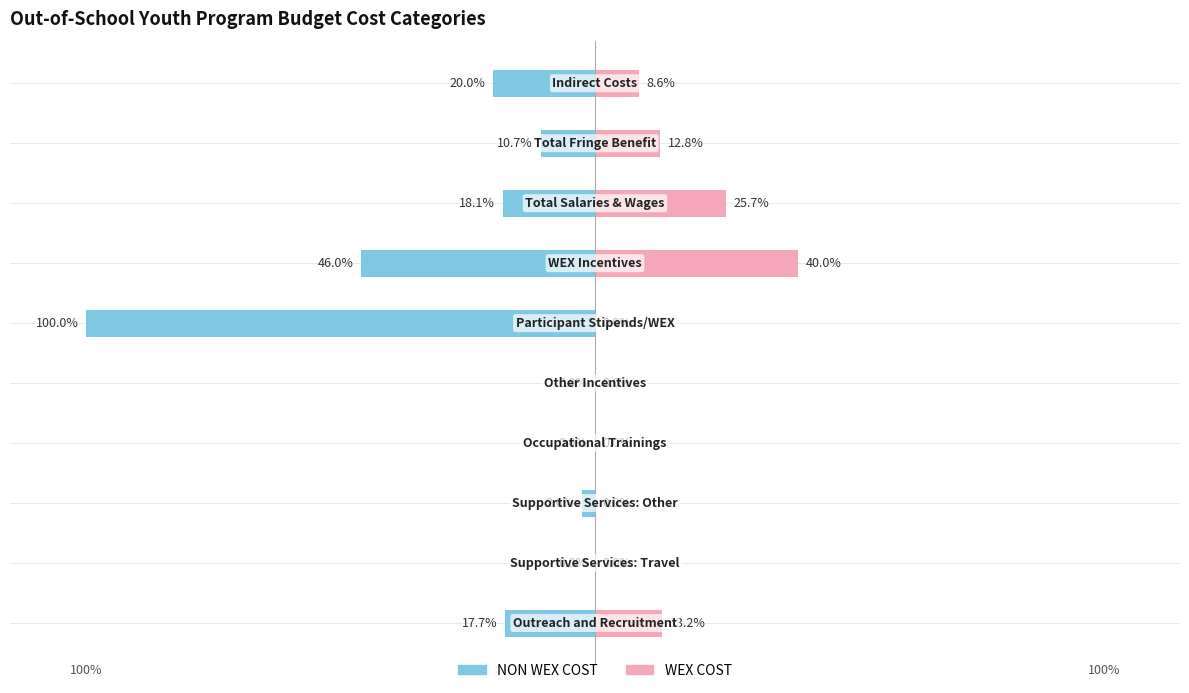

Reading left to right, list all the values displayed in this chart.

NON WEX COST: 0=-17.7	1=0.0	2=-2.6	3=0.0	4=0.0	5=-100.0	6=-46.0	7=-18.1	8=-10.7	9=-20.0
WEX COST: 0=13.2	1=0.0	2=0.0	3=0.0	4=0.0	5=0.0	6=40.0	7=25.7	8=12.8	9=8.6